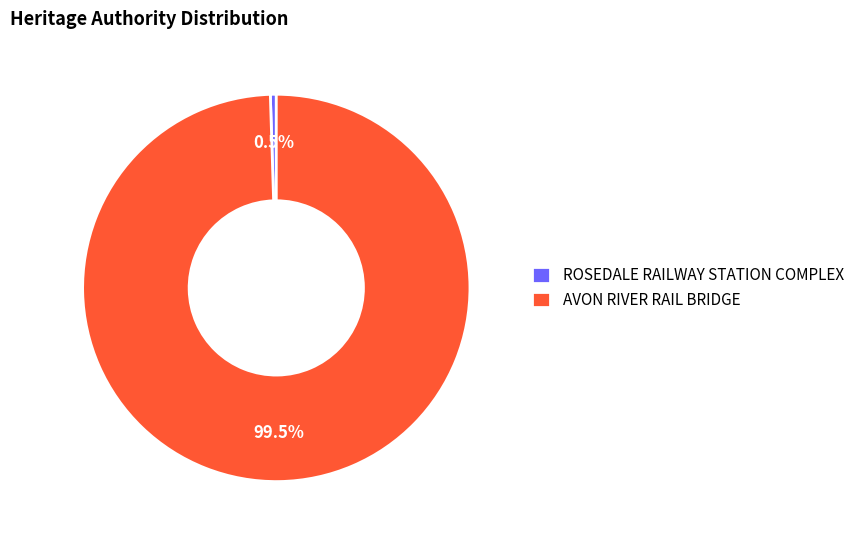

Between ROSEDALE RAILWAY STATION COMPLEX and AVON RIVER RAIL BRIDGE, which is larger?

AVON RIVER RAIL BRIDGE